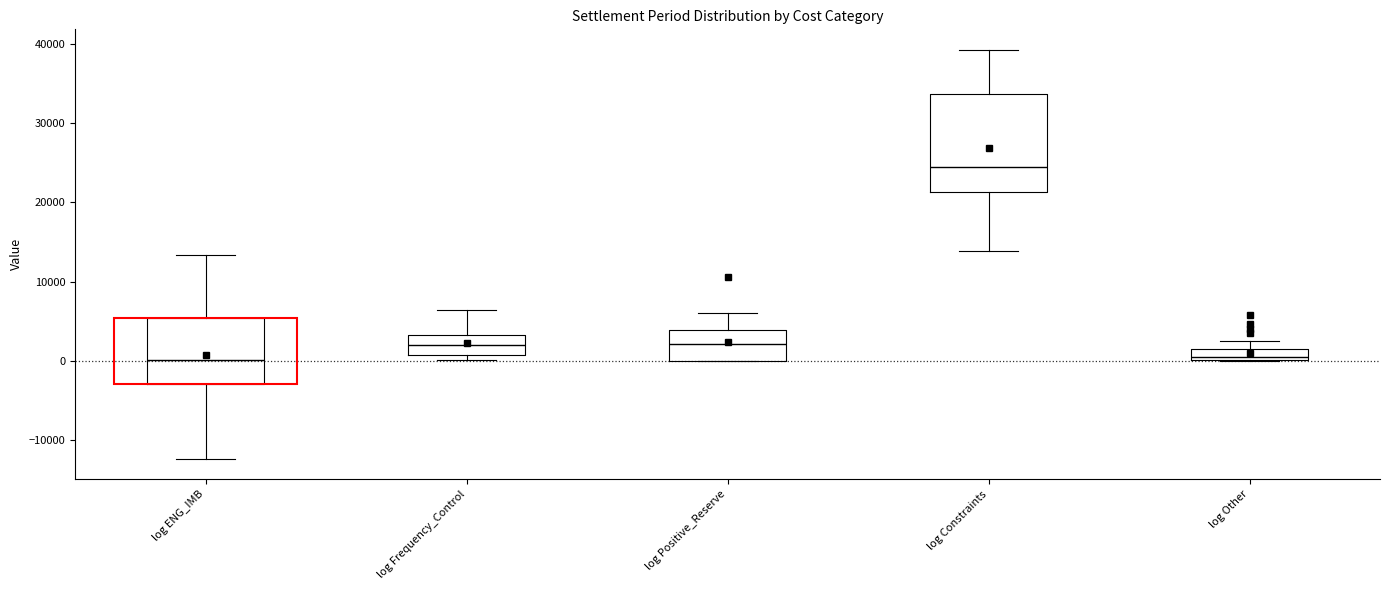

Where is the lower edge of the box for log Positive_Reserve on the y-axis? The values are not printed on the chart, so give them approximately, as read against the axis.

0